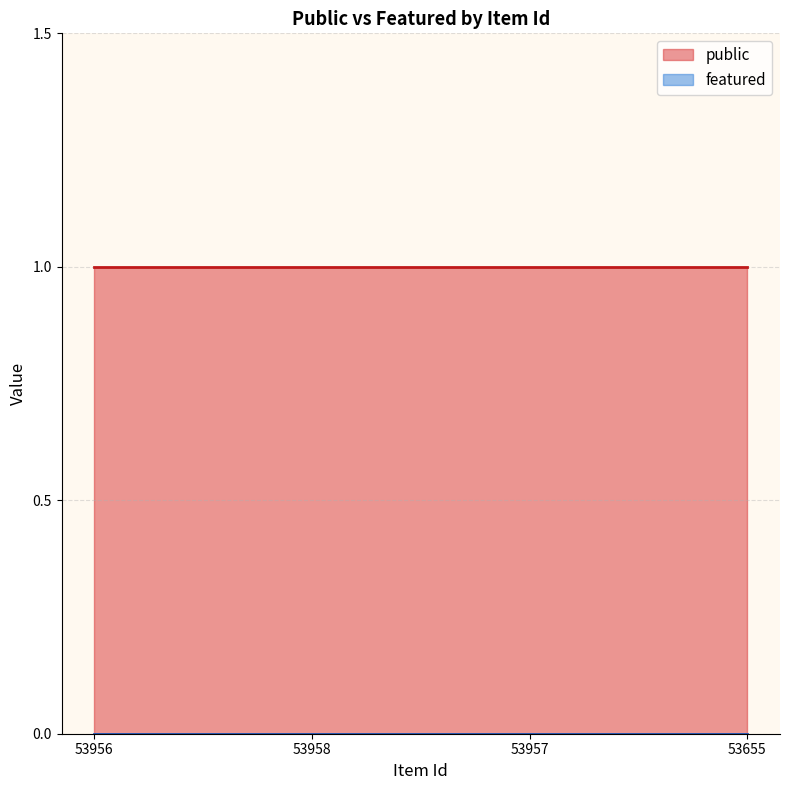

True or false: public has more than 0 interior local peaks.

False